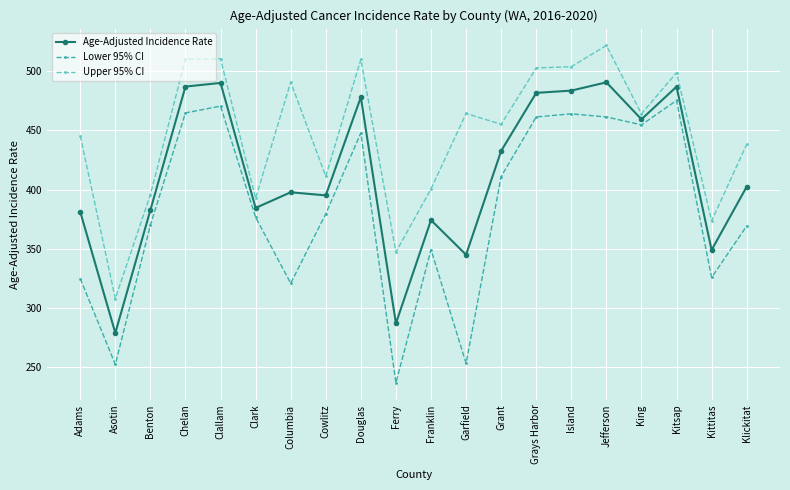

Where is the first local minimum for Lower 95% CI?

Asotin